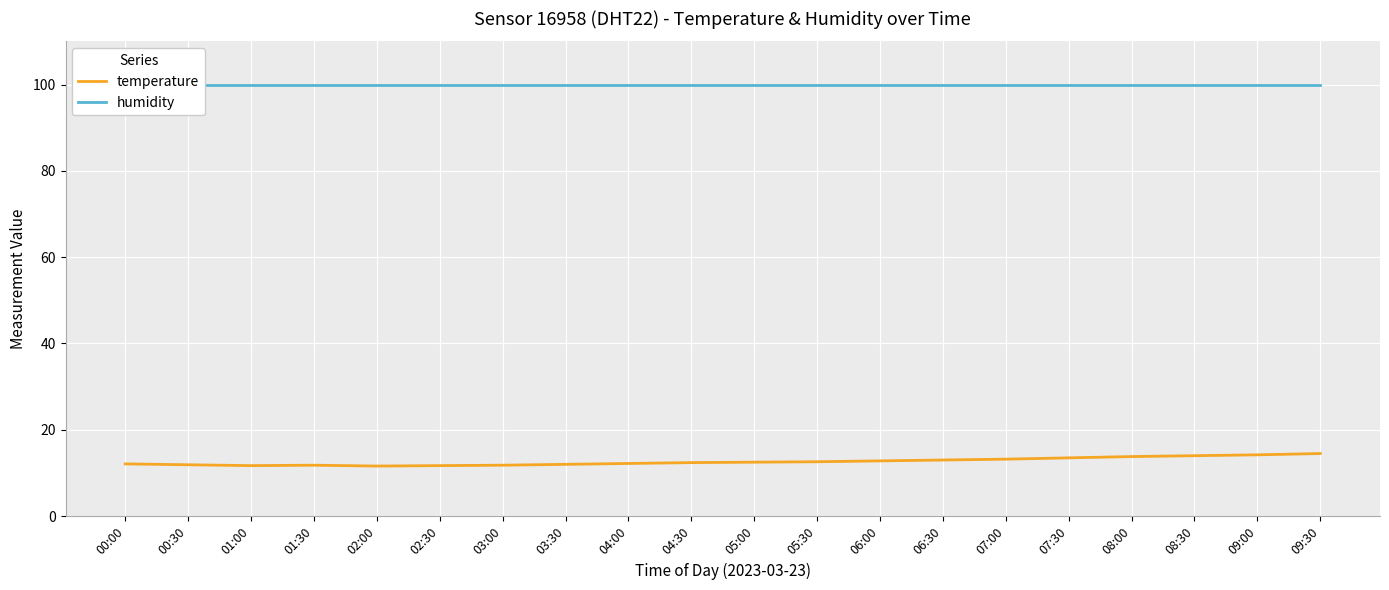

Between 02:30 and 08:00, which series saw the biggest shift?

temperature